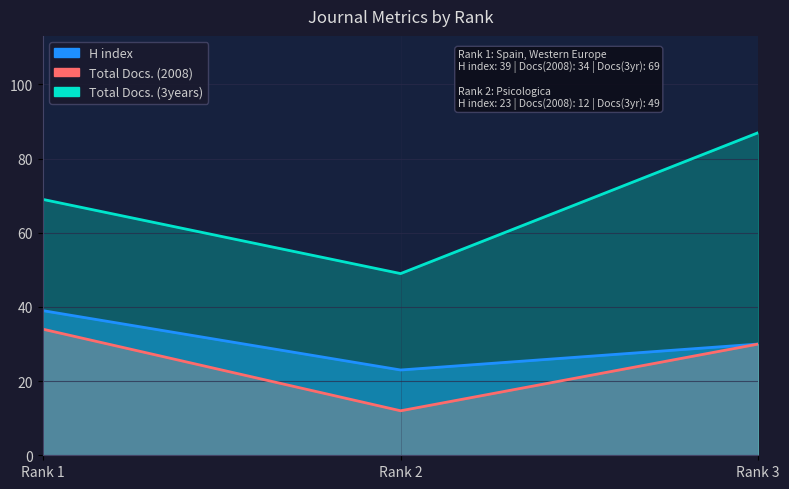

What is the value of the H index point at the 2nd from the left?

23